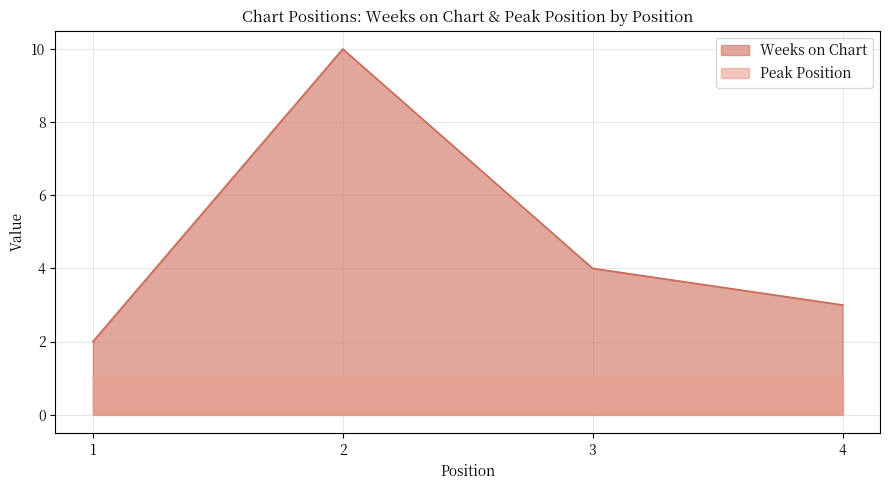

What is the difference between the maximum and minimum values?

8